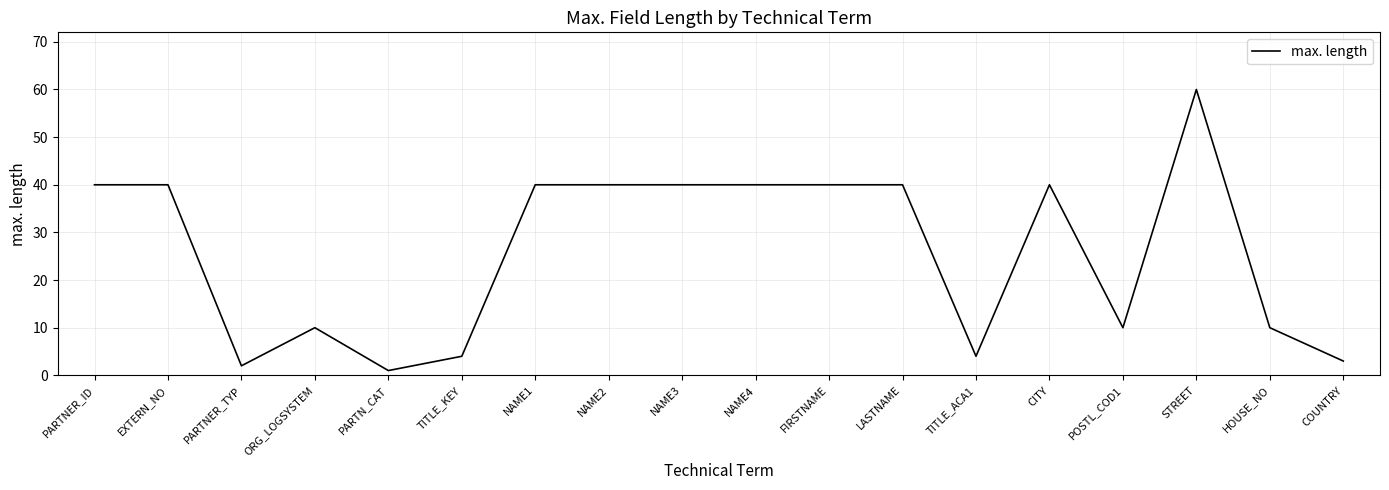

What is the maximum value shown in the chart?

60